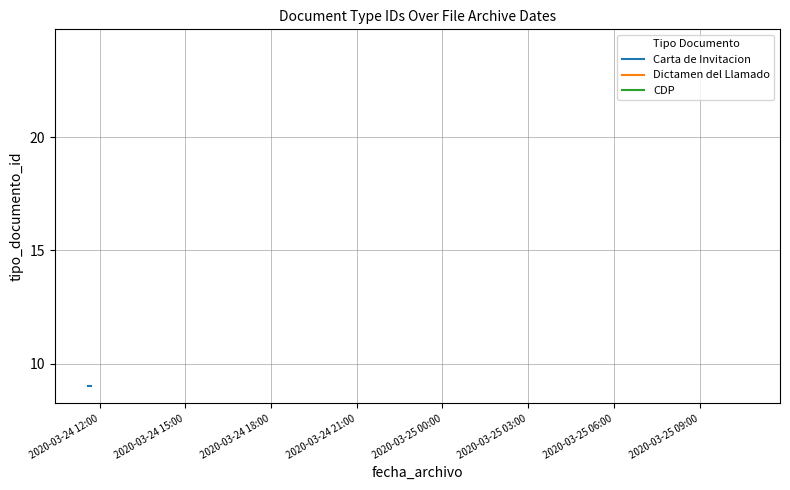

Between 2020-03-24 11:42:32 and 2020-03-24 11:42:32, which is larger?

2020-03-24 11:42:32